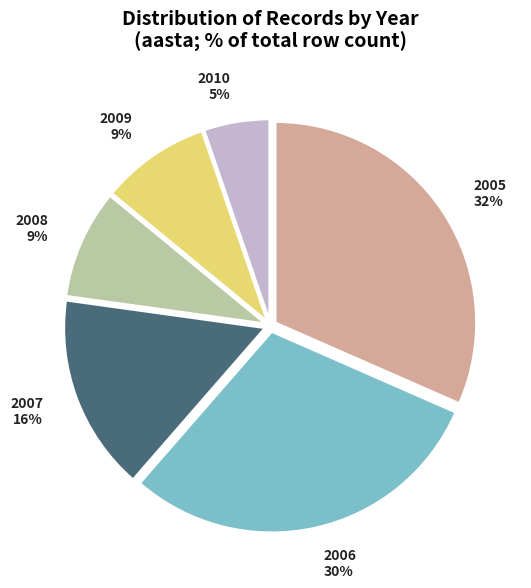

How many segments does this pie chart have?

6